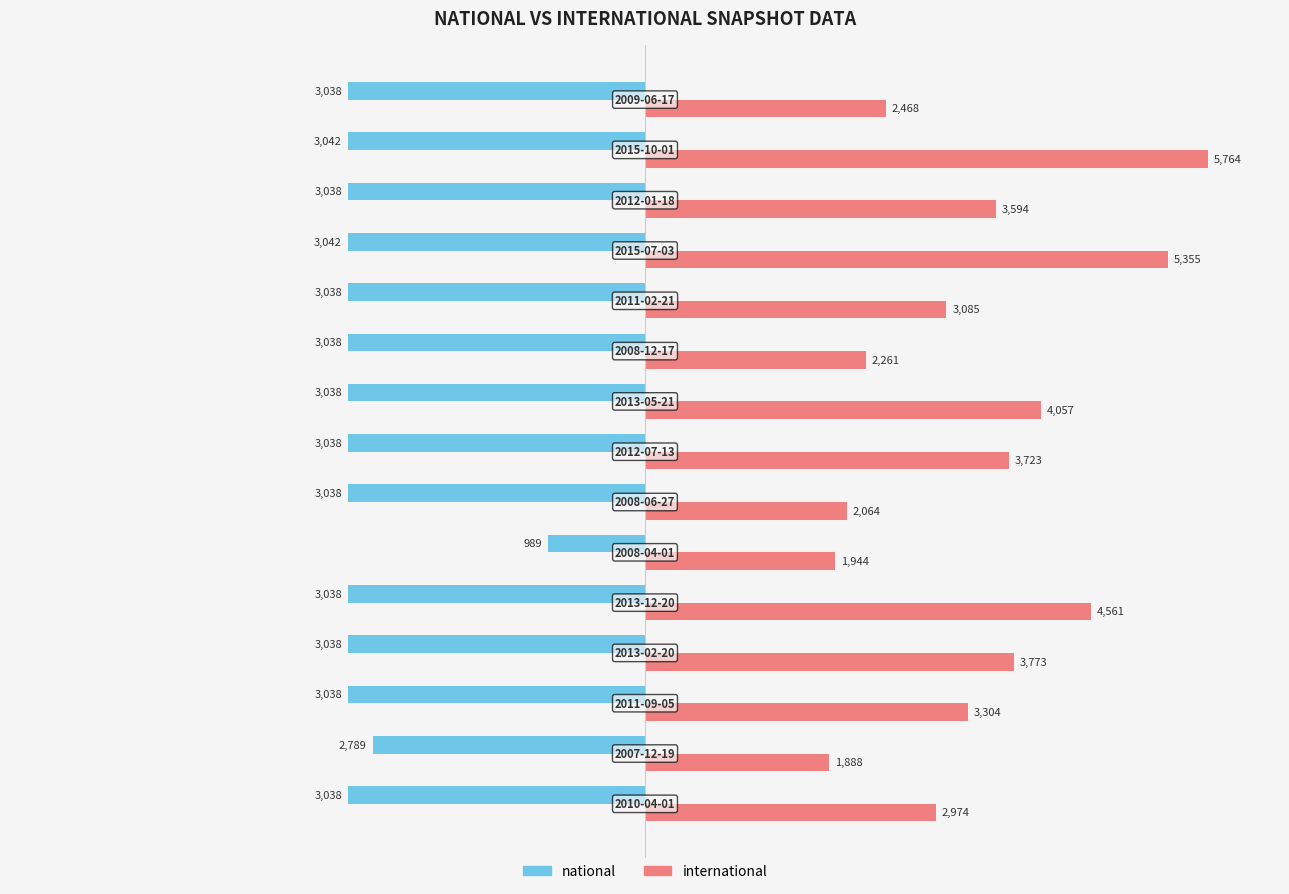

Rank the series by their average value, from lowest to highest.

national, international